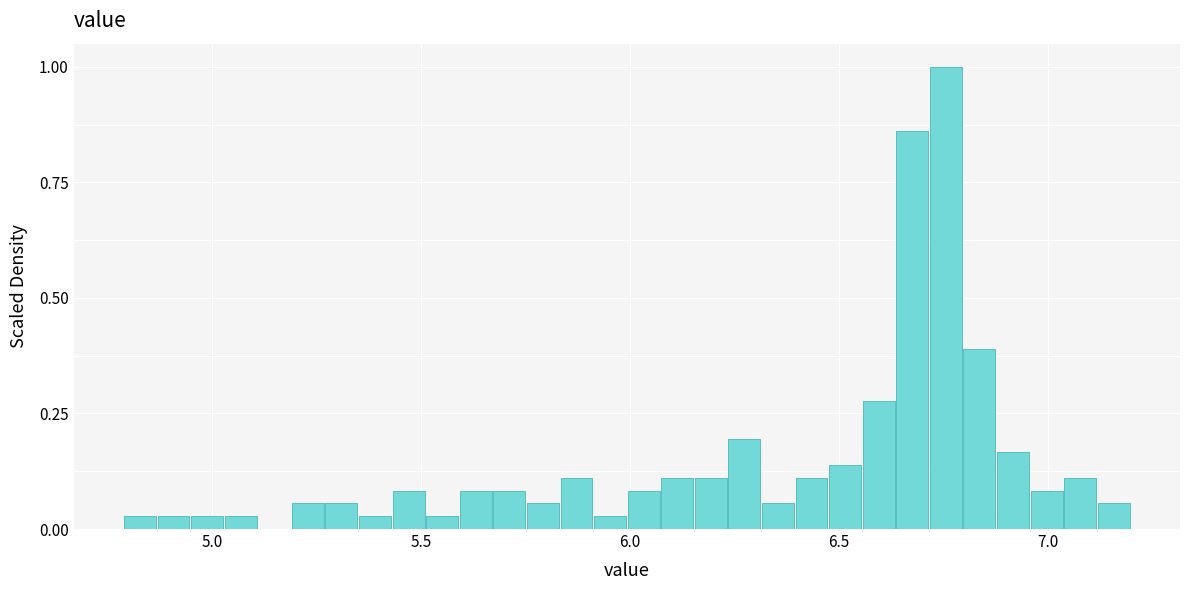

Read against the x-axis, roughly where is the centre of the tallest bar?

6.75